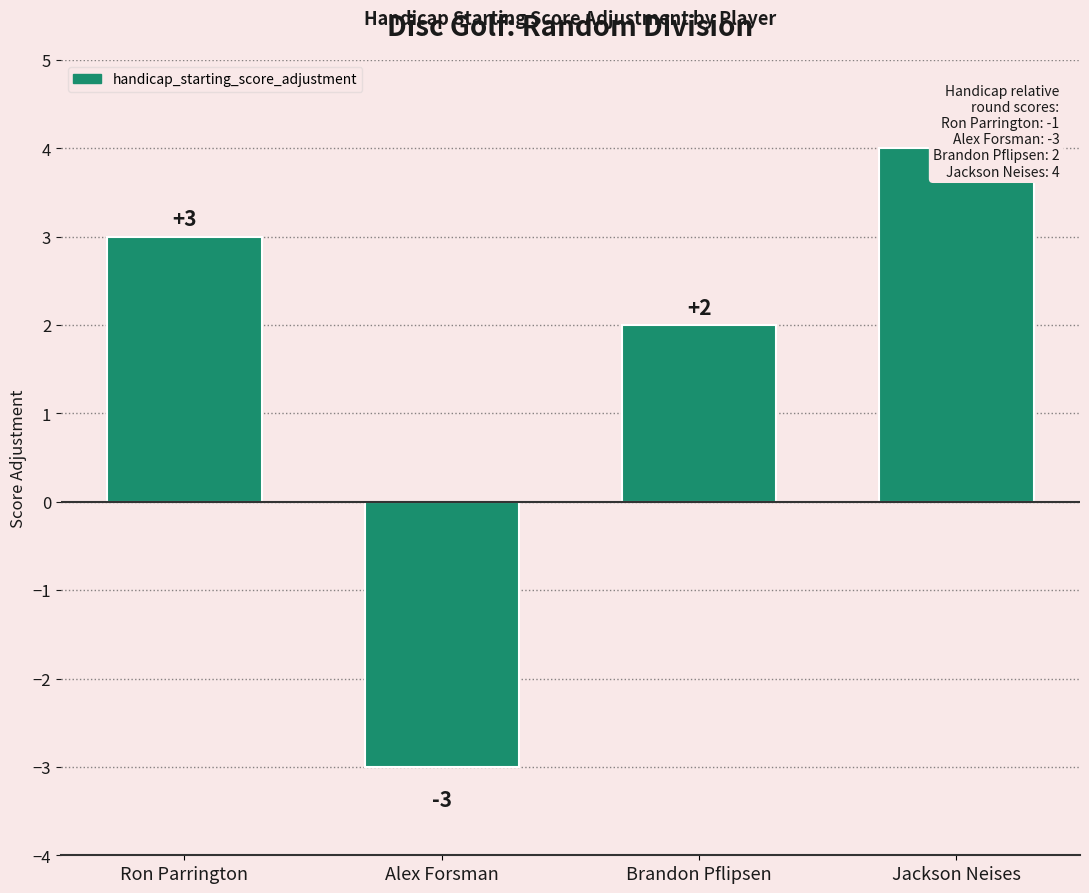

Reading left to right, transcribe all the data shown in this chart.

Ron Parrington=3	Alex Forsman=-3	Brandon Pflipsen=2	Jackson Neises=4